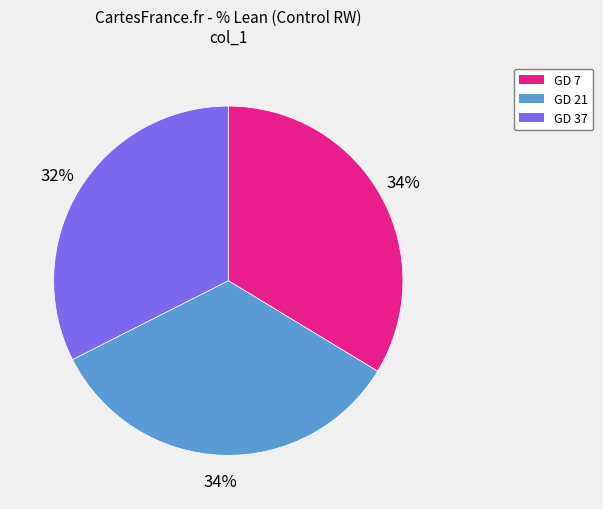

To the nearest percent, what portion does GD 7 represent?

34%